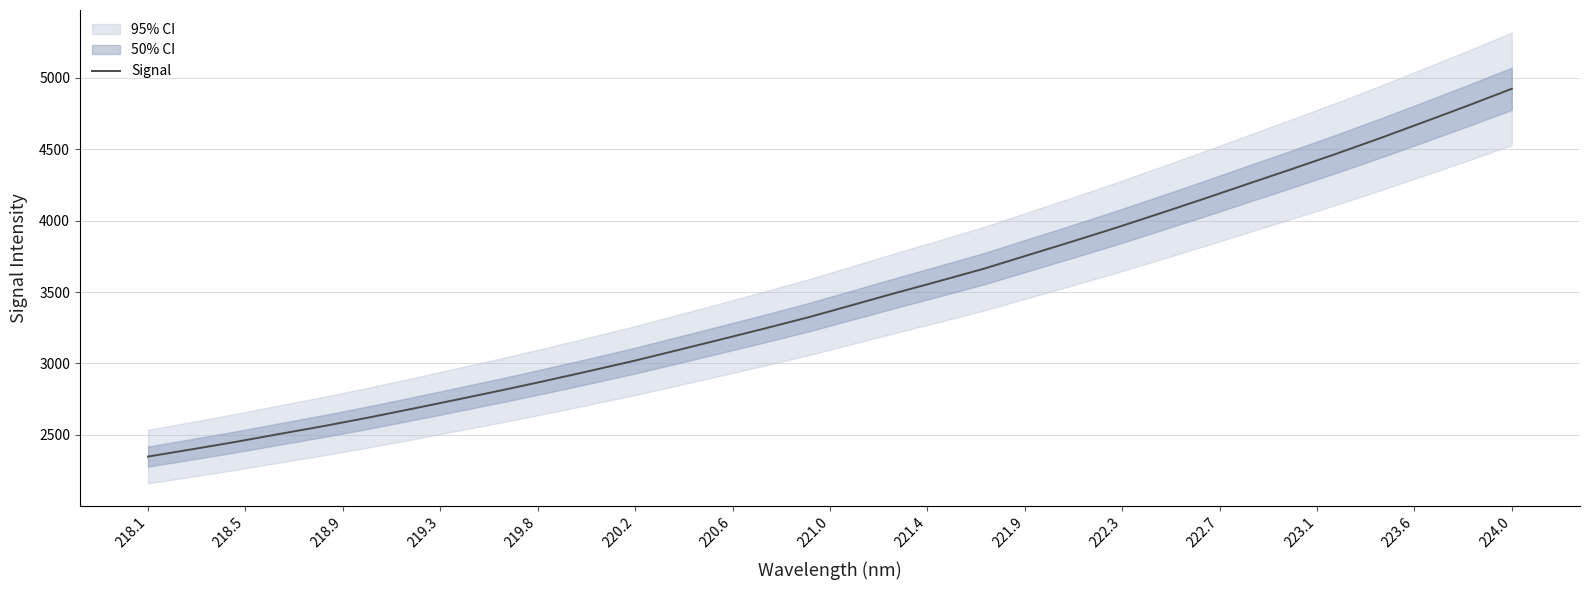

What is the maximum value for Signal?

4924.3